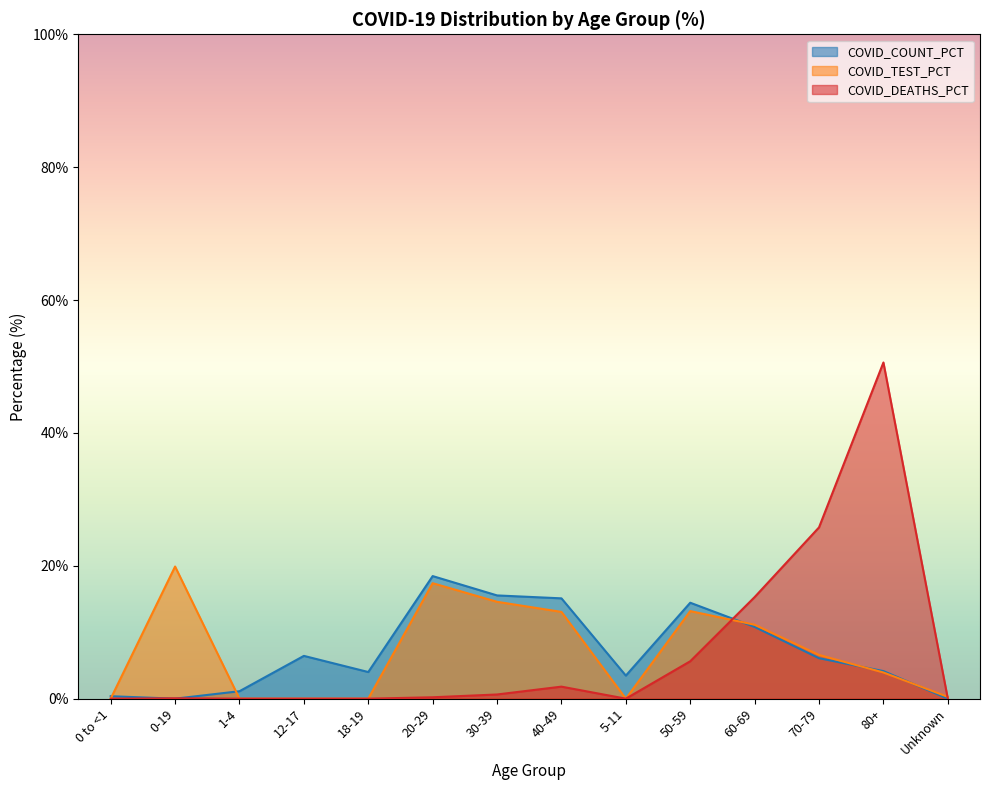

What is the label of the 14th point from the right?

0 to <1